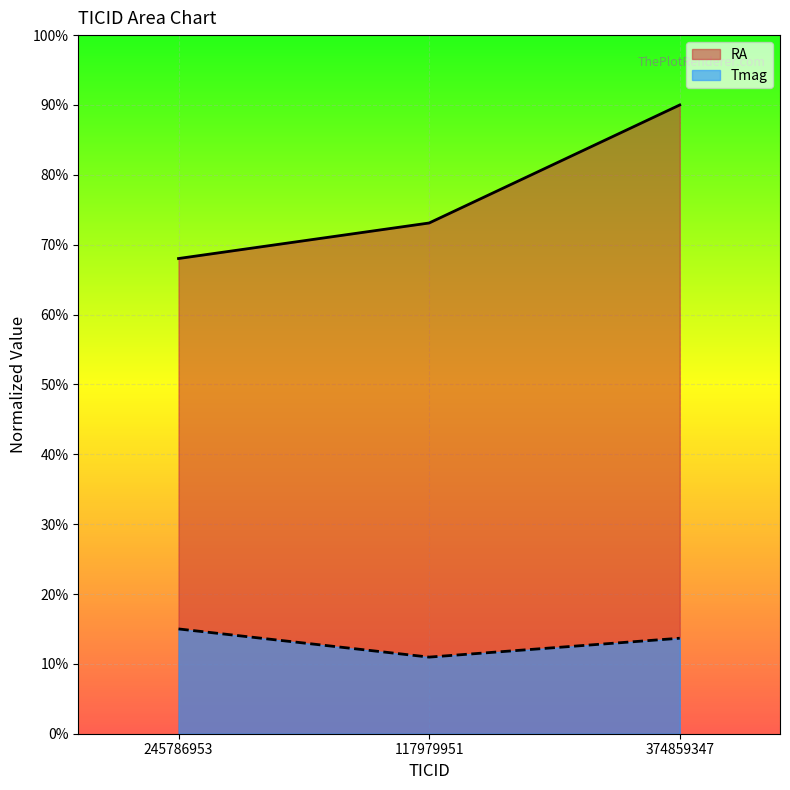

What is the value of the RA point at the 3rd from the left?

90.0